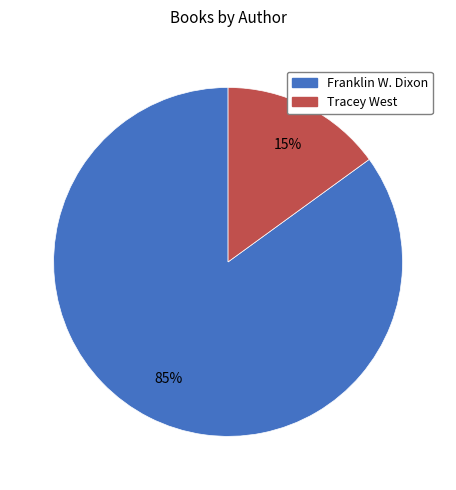

Does any single category account for the majority?

Yes